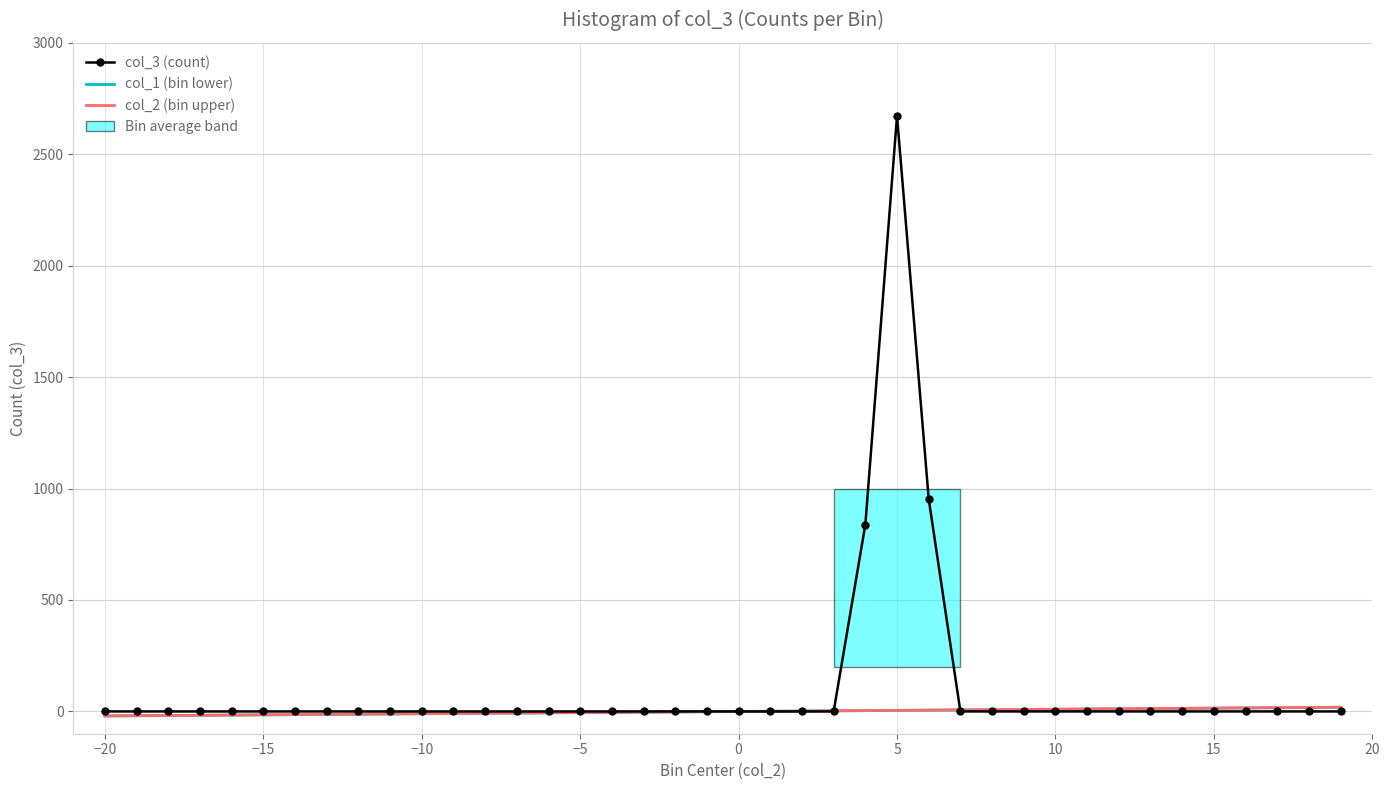

What is the greatest value displayed?

2672.0